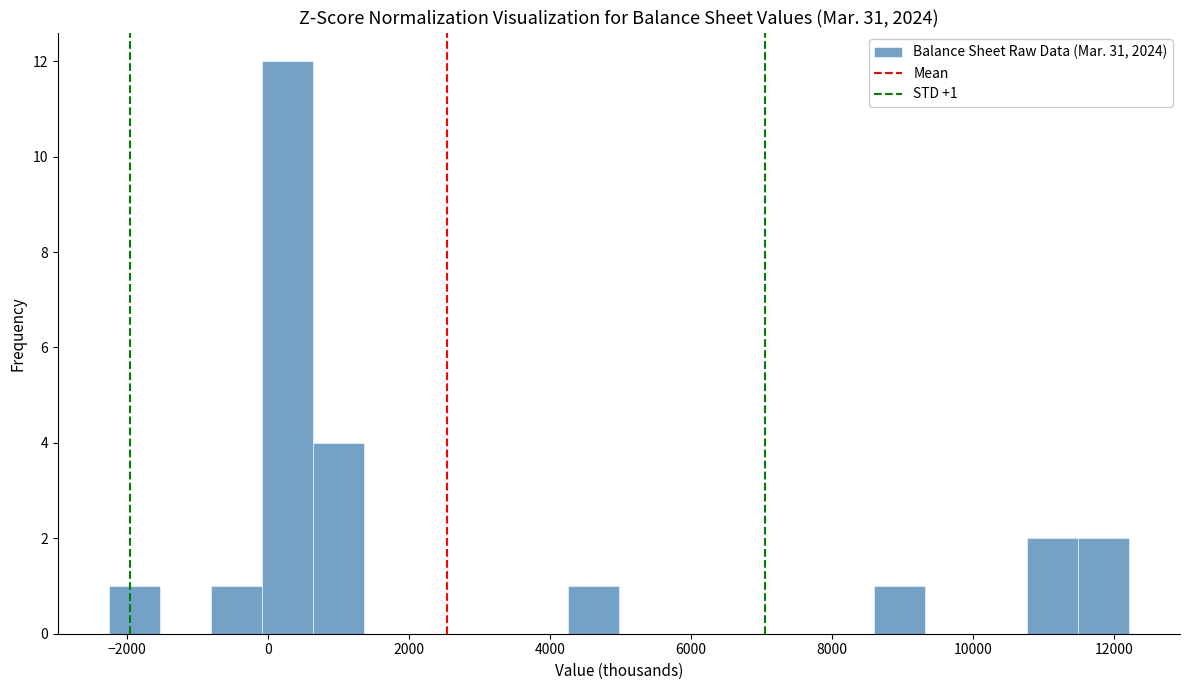

Around what value on the x-axis is the tallest bar? Give the approximate position of its centre, as read against the axis.

200